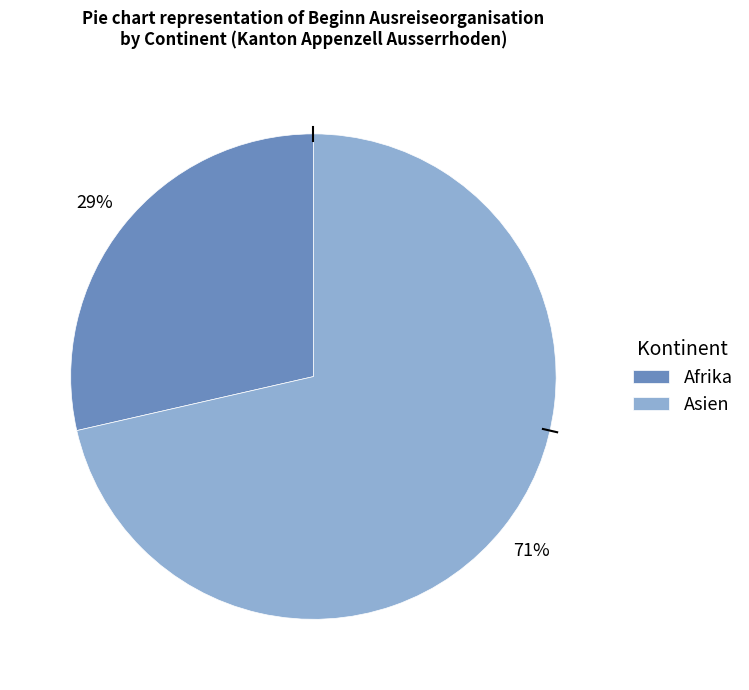

Between Asien and Afrika, which is larger?

Asien